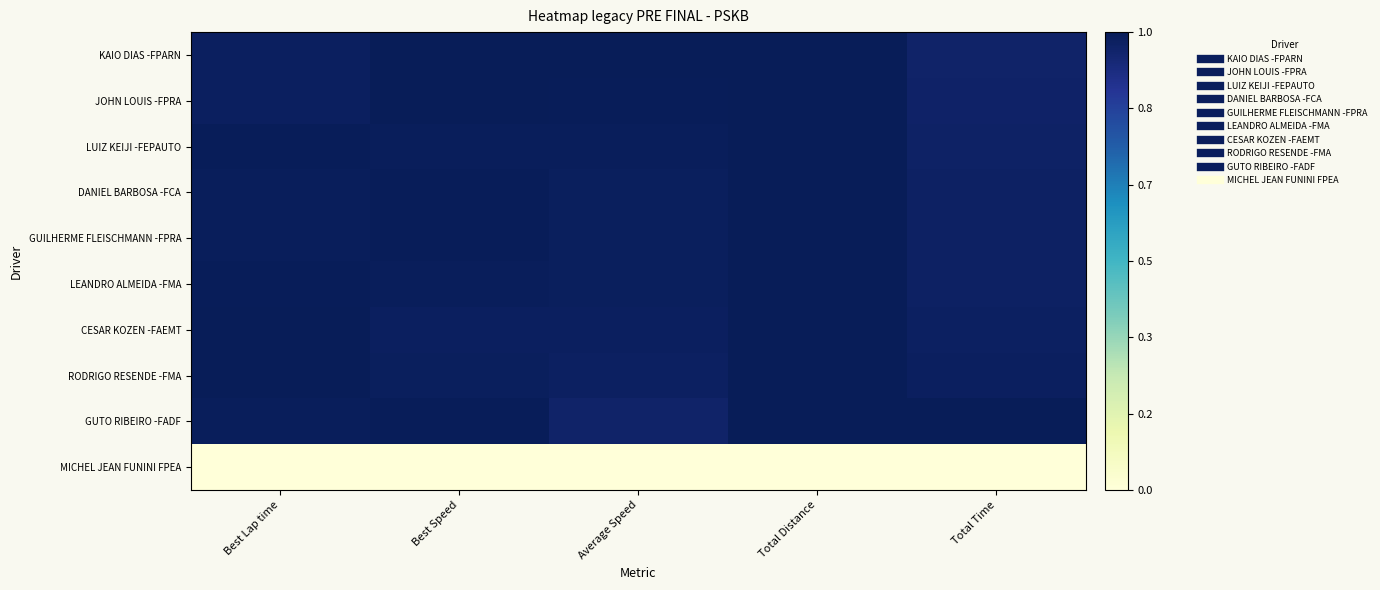

At how many categories does at least one series exceed 0?

5